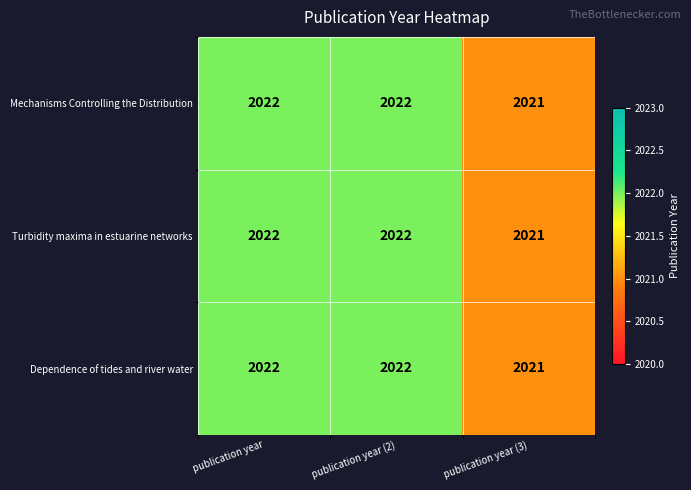

How many series are shown in this chart?

3